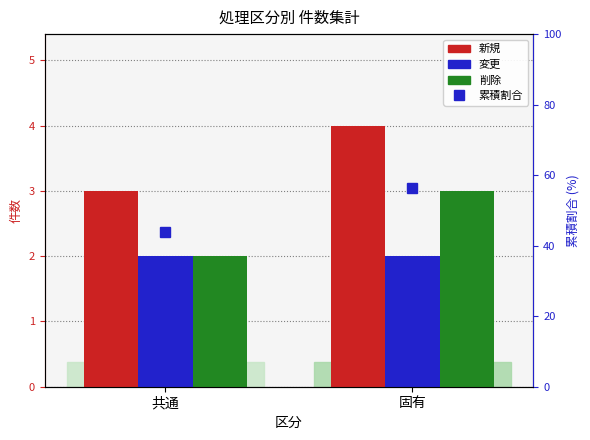

At which label is 変更 closest to 2?

共通